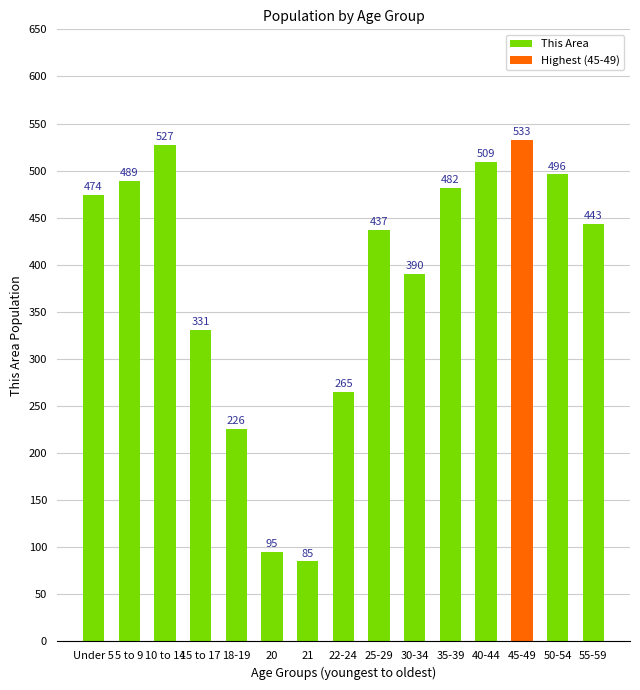

What position from the right is 45-49?

3